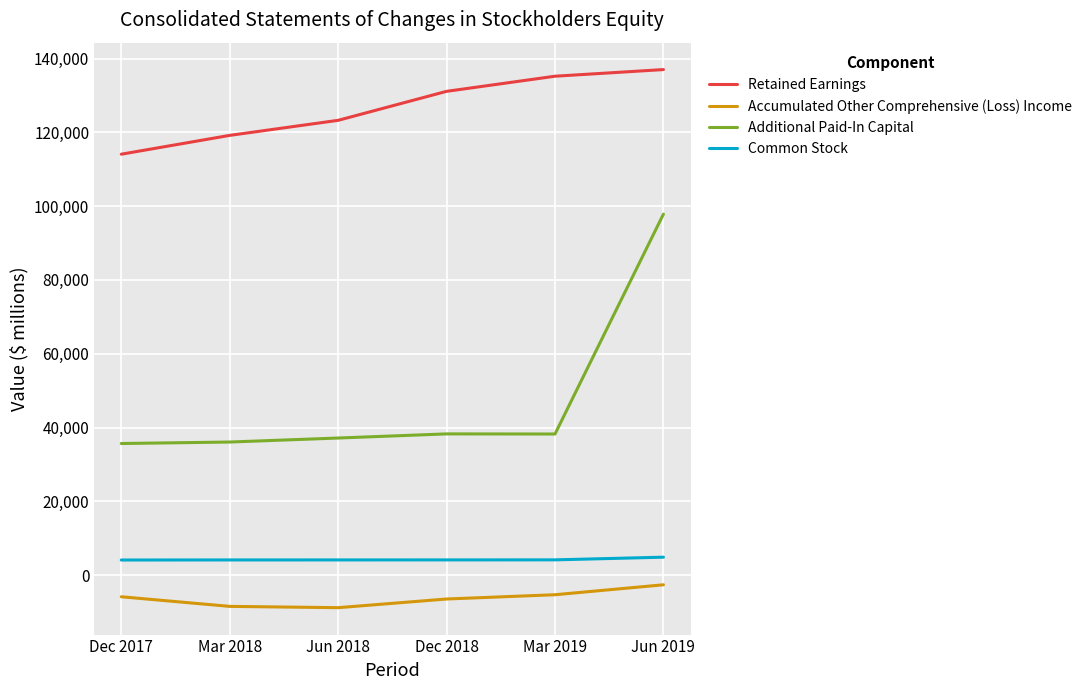

What is the total value across all series at Dec 2017?

147957